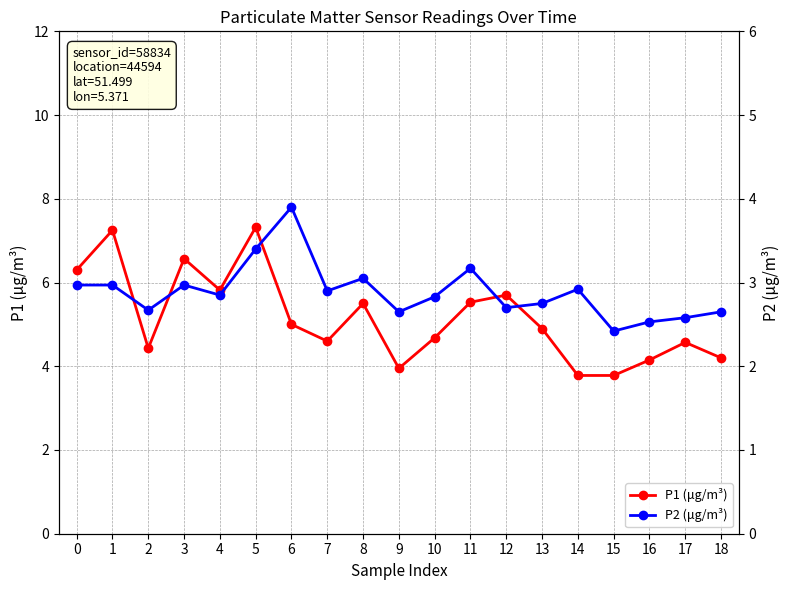

Reading left to right, extract all data points from this chart.

P1 (μg/m³): 0=6.3	1=7.2	2=4.4	3=6.6	4=5.8	5=7.3	6=5.0	7=4.6	8=5.5	9=4.0	10=4.7	11=5.5	12=5.7	13=4.9	14=3.8	15=3.8	16=4.2	17=4.6	18=4.2
P2 (μg/m³): 0=3.0	1=3.0	2=2.7	3=3.0	4=2.9	5=3.4	6=3.9	7=2.9	8=3.0	9=2.6	10=2.8	11=3.2	12=2.7	13=2.8	14=2.9	15=2.4	16=2.5	17=2.6	18=2.6